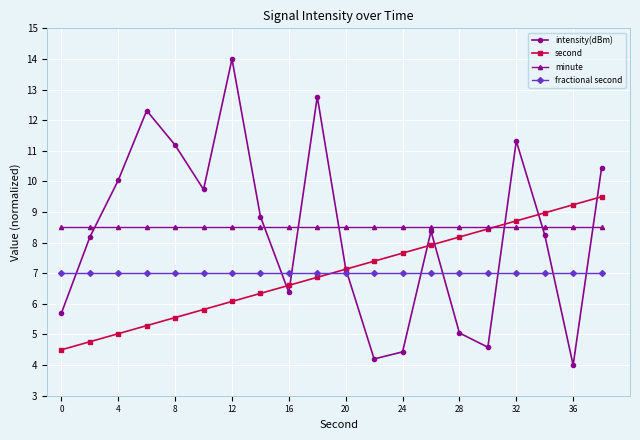

What is the maximum value shown in the chart?

14.0